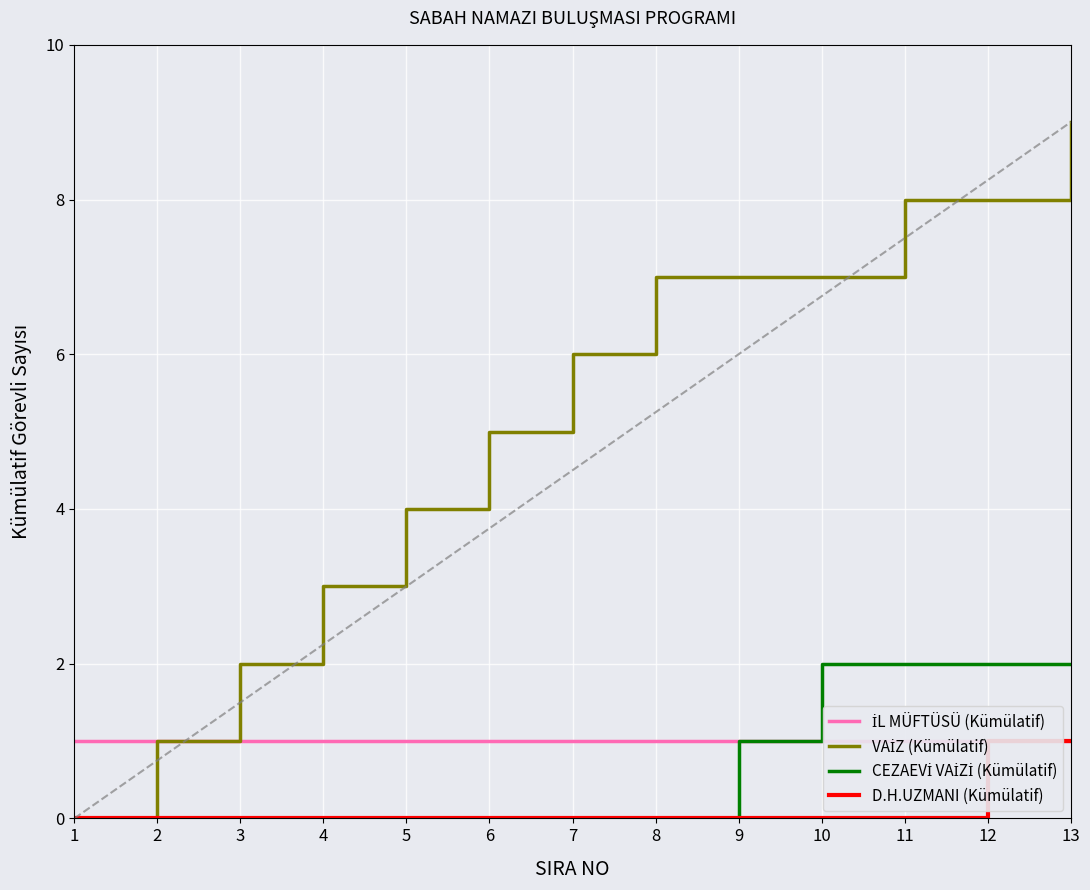

Reading left to right, extract all data points from this chart.

İL MÜFTÜSÜ (Kümülatif): 1	1	1	1	1	1	1	1	1	1	1	1	1
VAİZ (Kümülatif): 0	1	2	3	4	5	6	7	7	7	8	8	9
CEZAEVİ VAİZİ (Kümülatif): 0	0	0	0	0	0	0	0	1	2	2	2	2
D.H.UZMANI (Kümülatif): 0	0	0	0	0	0	0	0	0	0	0	1	1